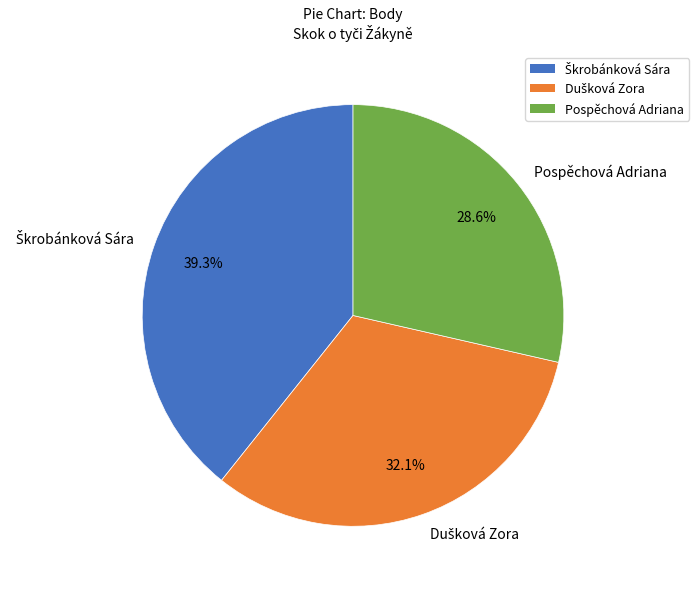

Which slice is the smallest?

Pospěchová Adriana